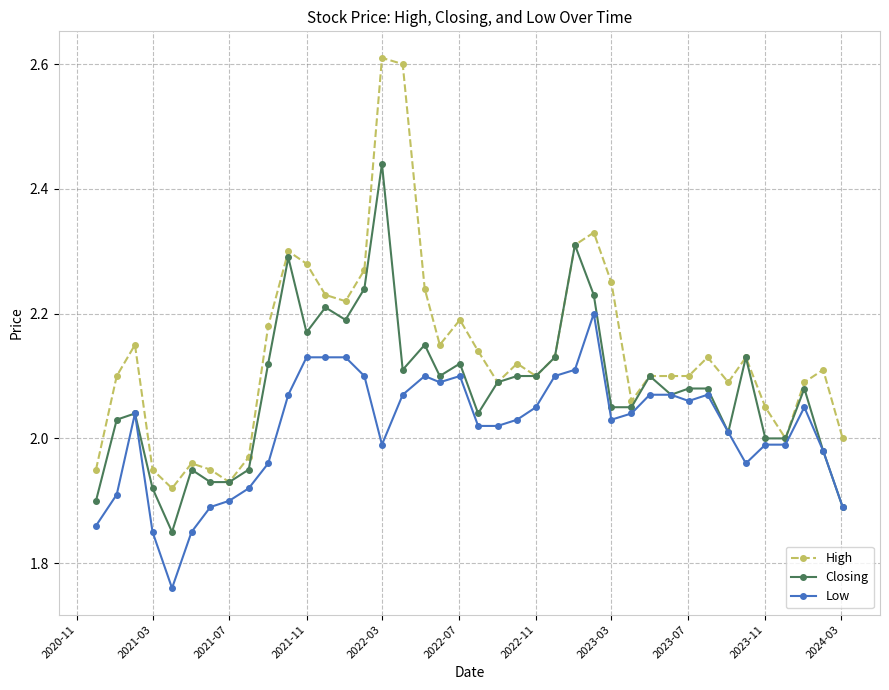

Which series has the largest total across all categories?

High